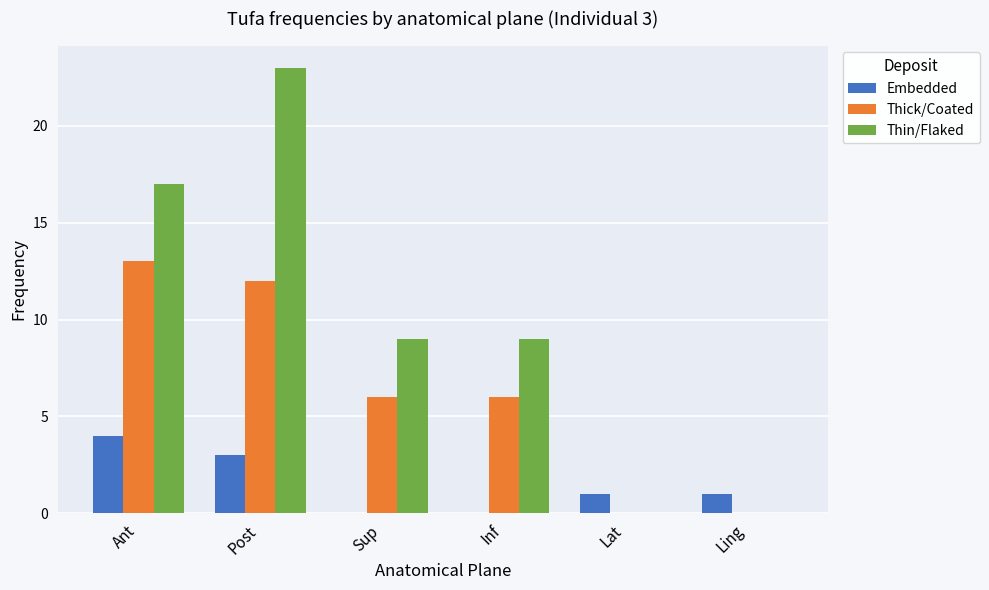

What are all the series names shown in the legend?

Embedded, Thick/Coated, Thin/Flaked